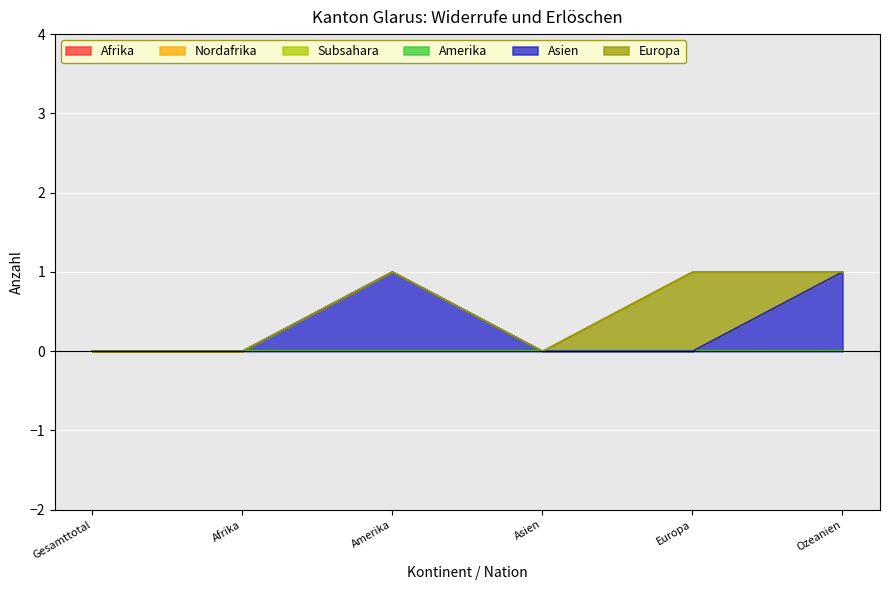

At which category is the sum across all series the highest?

Amerika